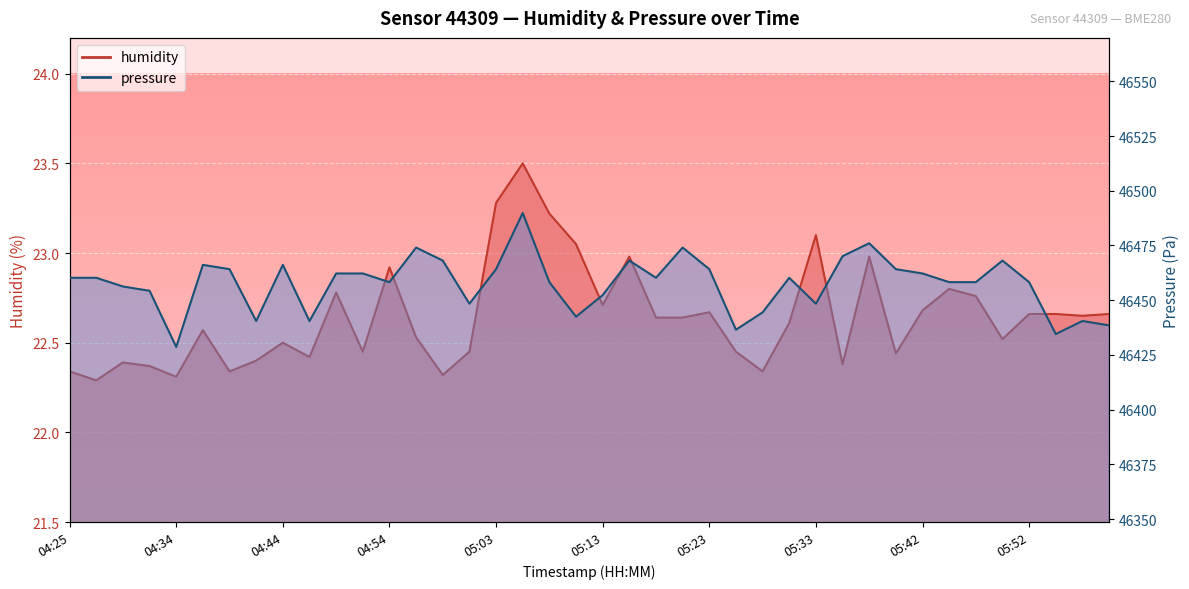

What position from the left is 05:30?

28